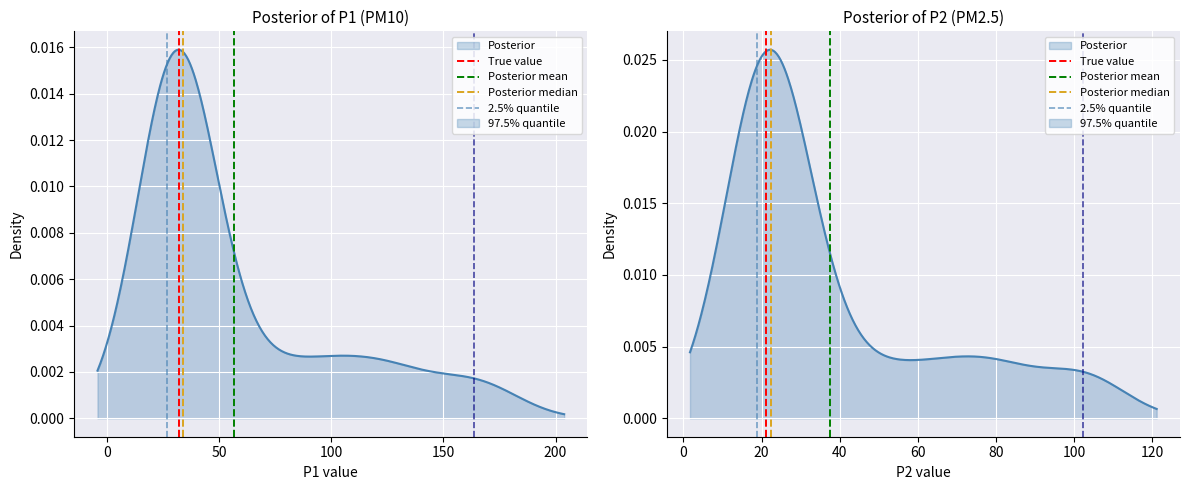

What is the difference between the maximum and minimum values in the True value series?

1